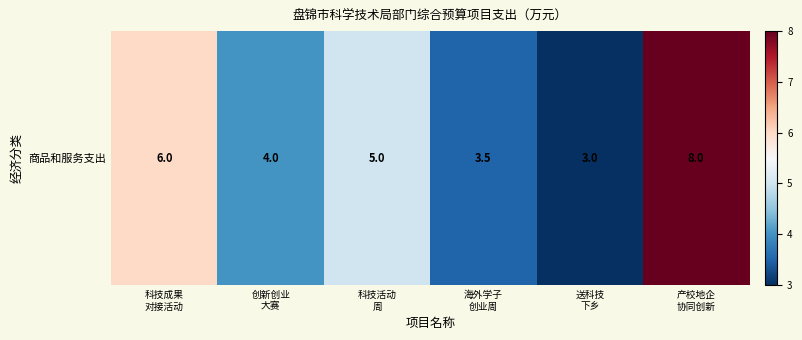

Reading left to right, transcribe all the data shown in this chart.

科技成果
对接活动=6.0	创新创业
大赛=4.0	科技活动
周=5.0	海外学子
创业周=3.5	送科技
下乡=3.0	产校地企
协同创新=8.0